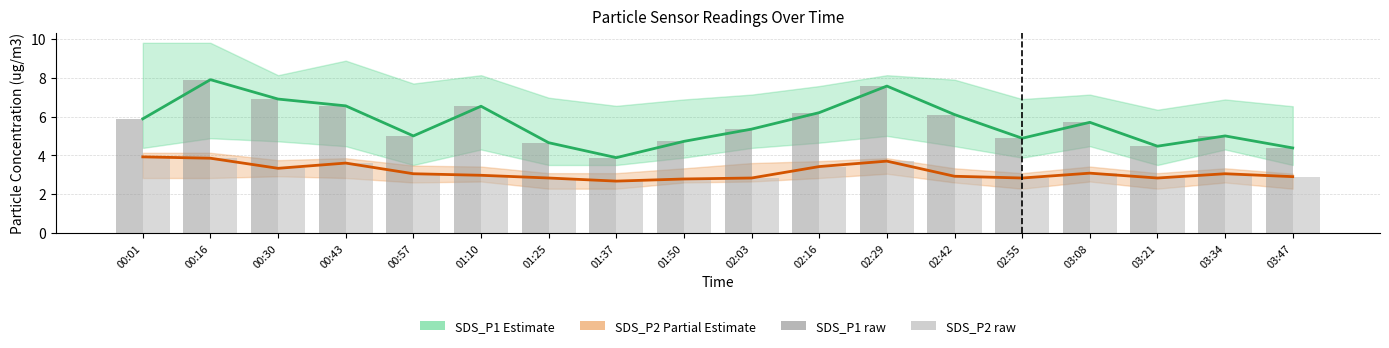

What are all the series names shown in the legend?

SDS_P1 (Estimate), SDS_P2 (Partial Estimate), SDS_P1 raw, SDS_P2 raw